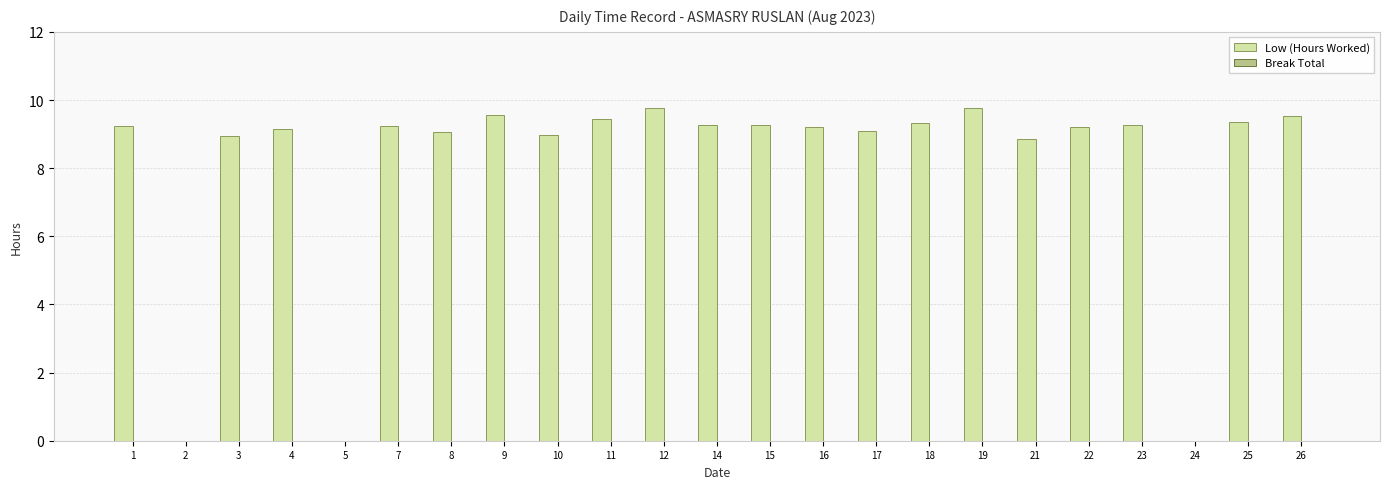

The chart shows a value of 4.6 at 12. True or false?

False